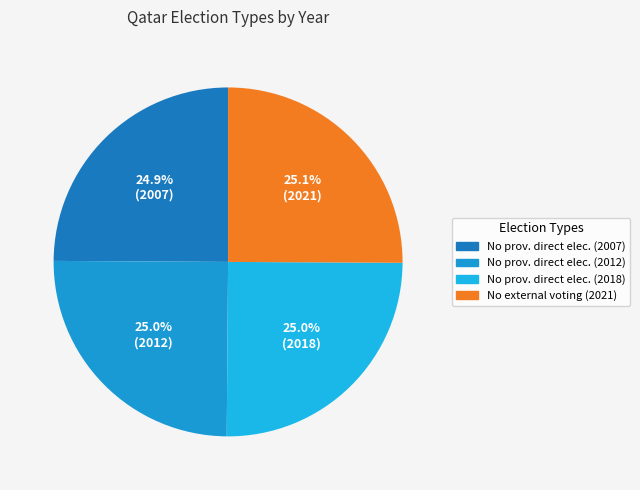

How many segments does this pie chart have?

4